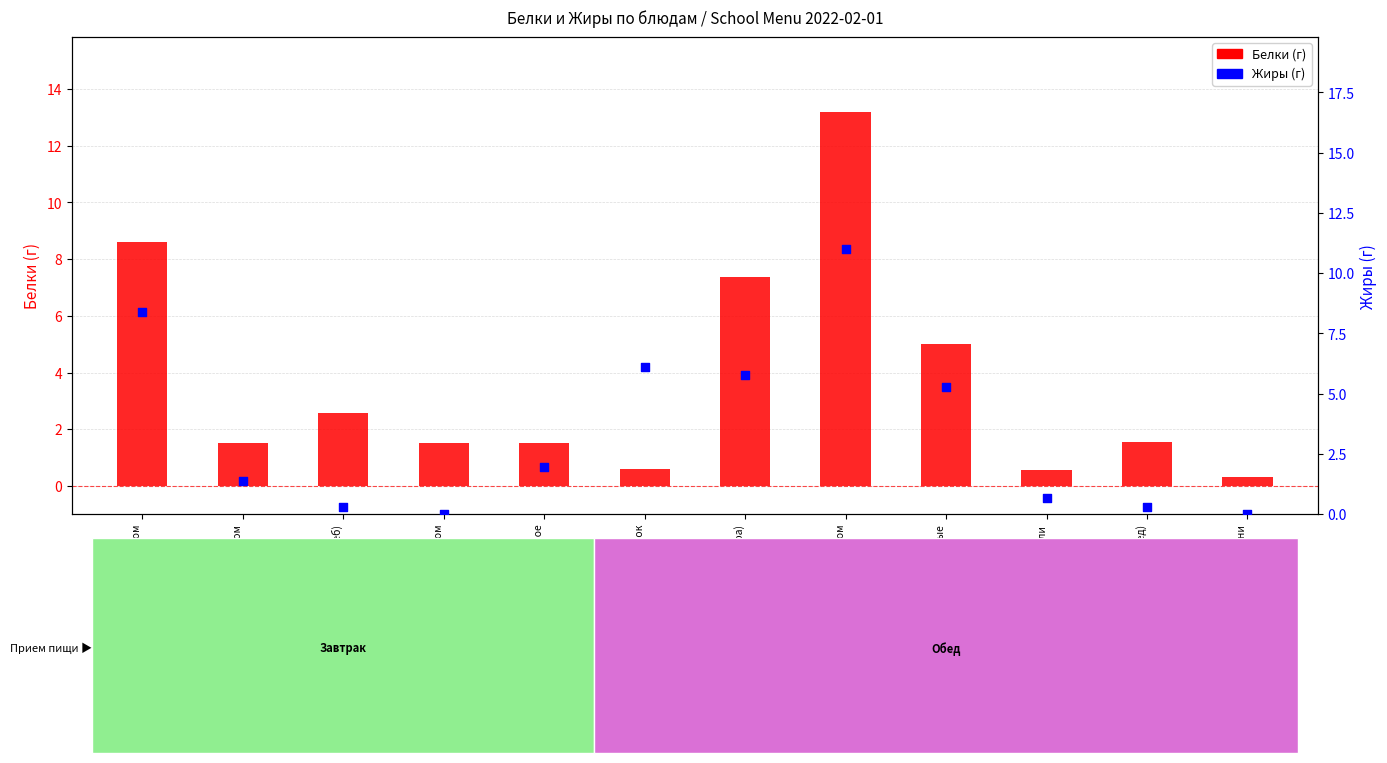

Is the value of Жиры (г) at Салат из моркови и яблок greater than the value of Белки (г) at Салат из моркови и яблок?

Yes